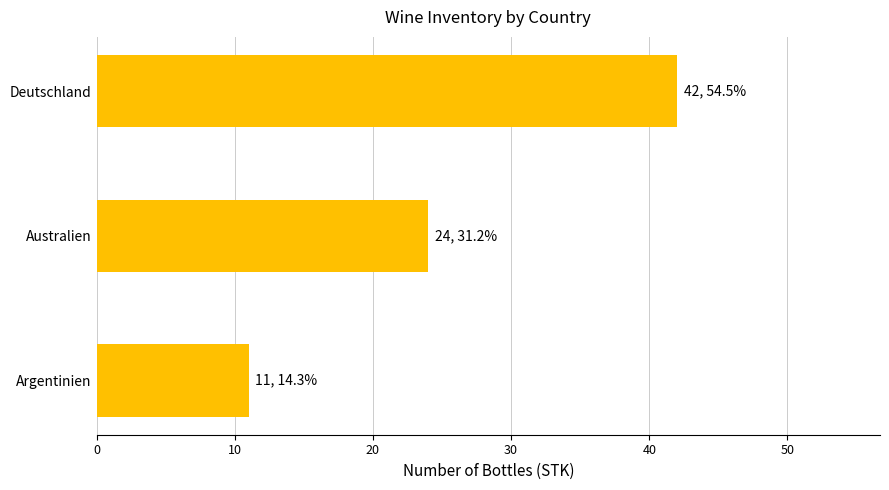

How many bars are there in total?

3